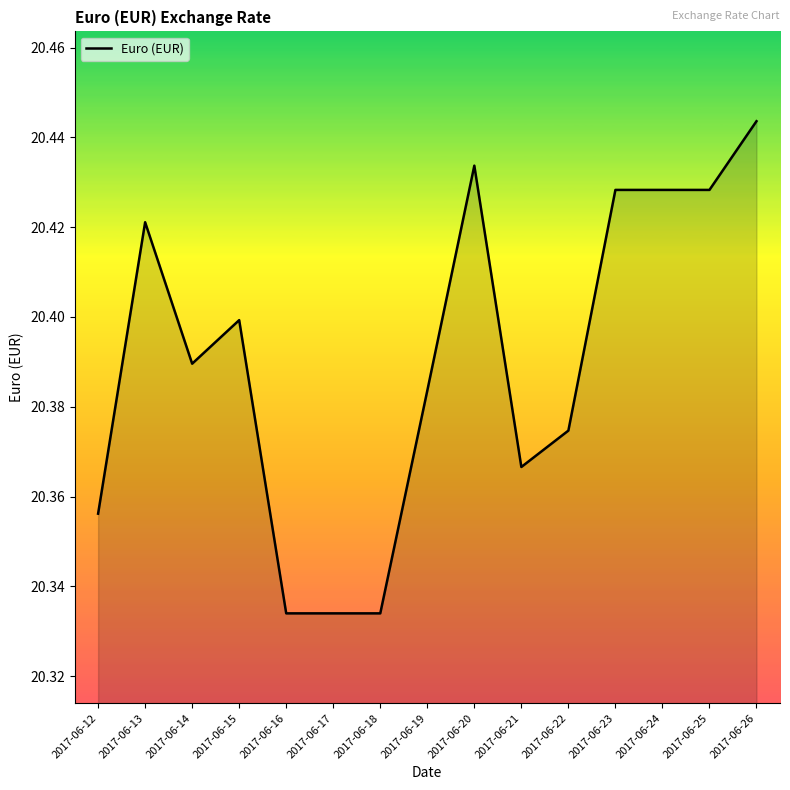

What is the change in value from 2017-06-19 to 2017-06-26?

+0.1